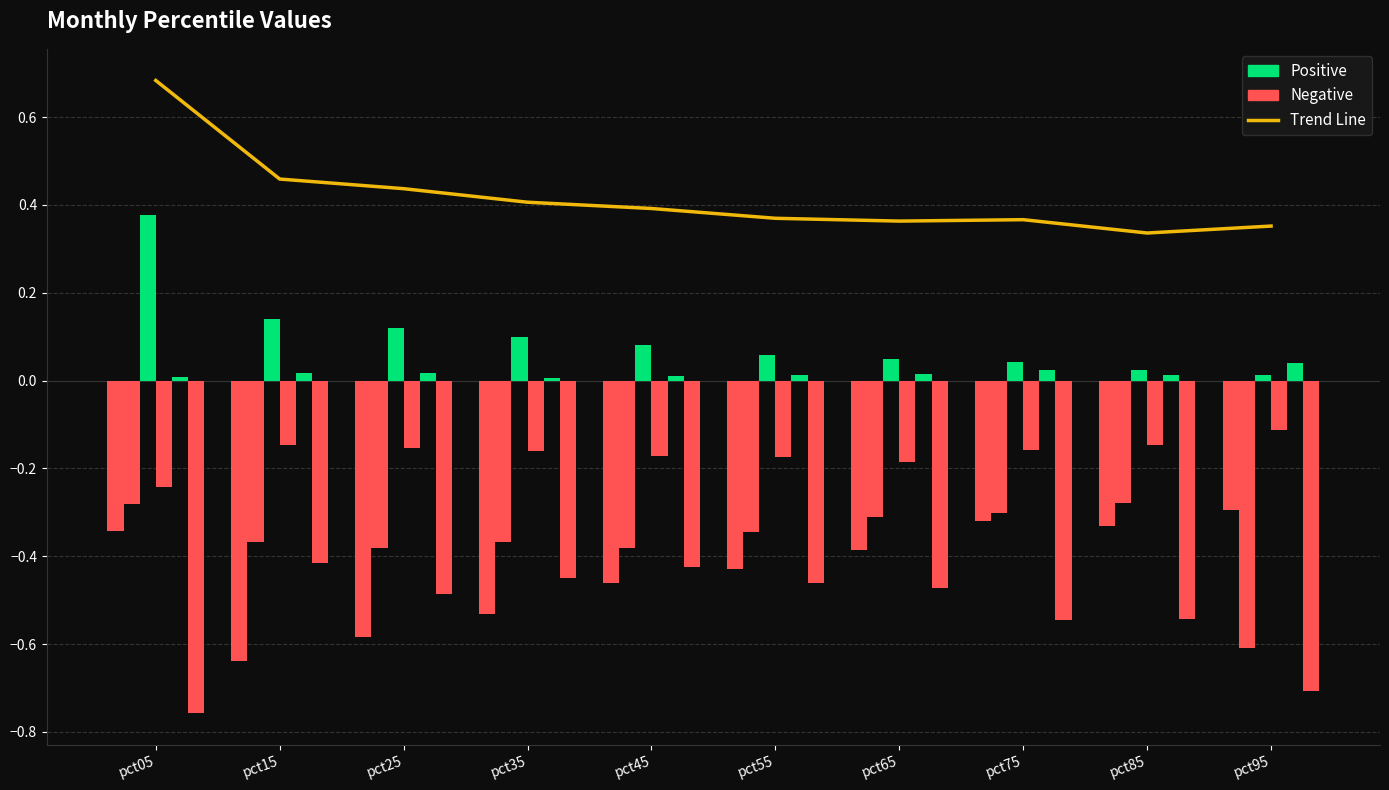

What is the spread (max minus min) of values at pct55?

0.5